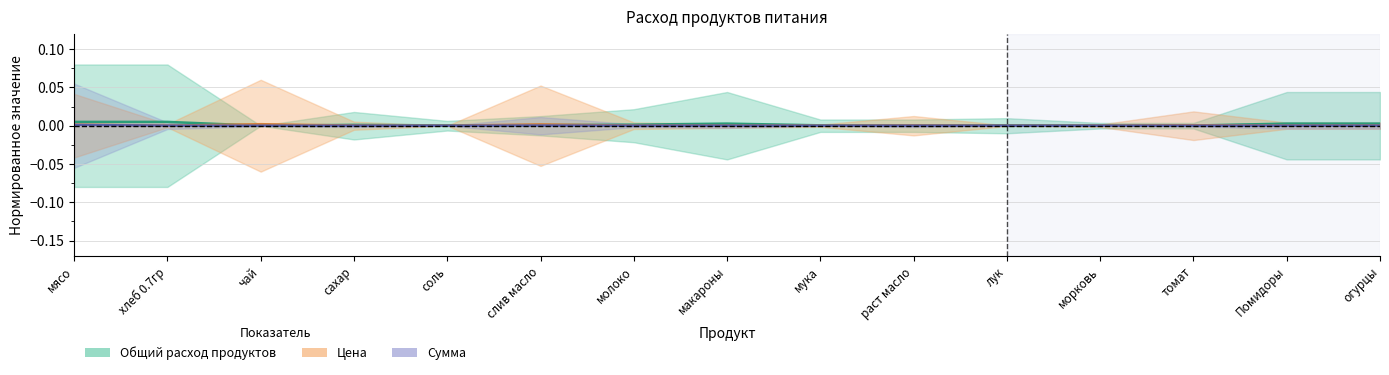

True or false: Общий расход продуктов has a value of 0.0 at молоко.

False